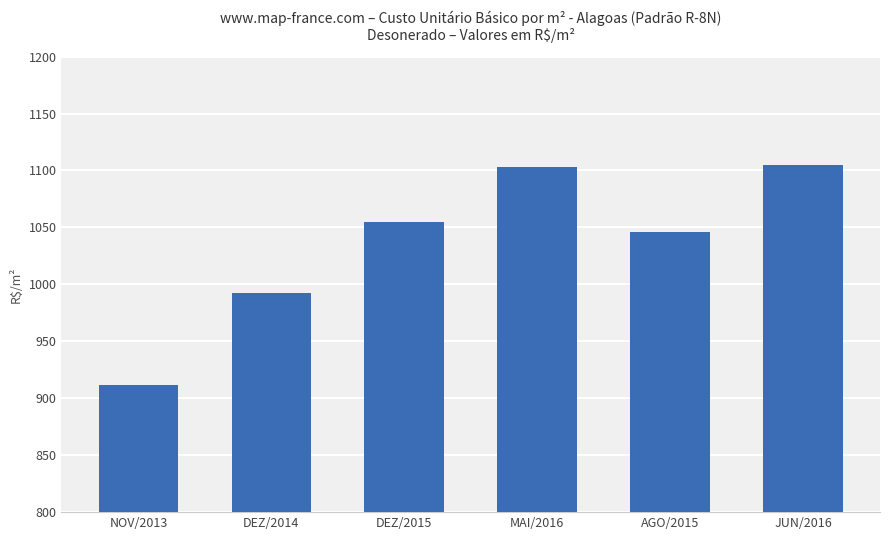

What is the approximate value at DEZ/2015?

1054.9